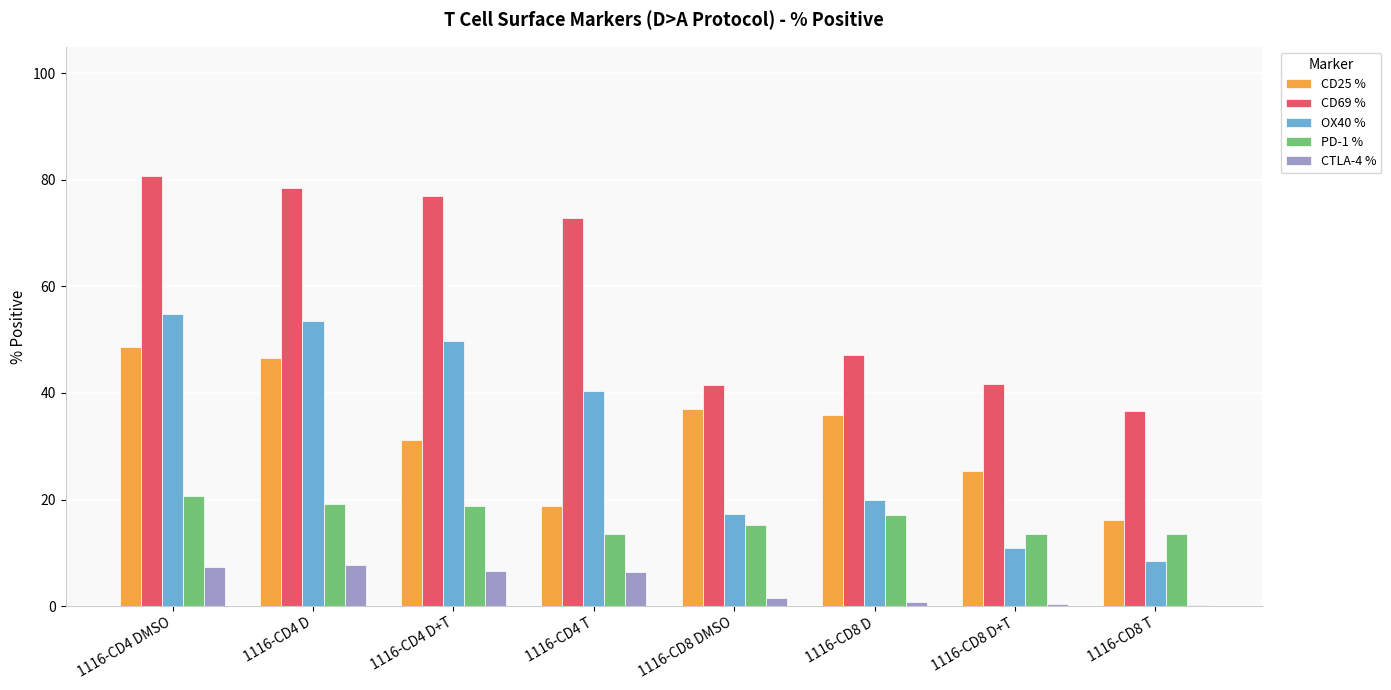

Where is CD69 % nearest to the value 58?

1116-CD8 D